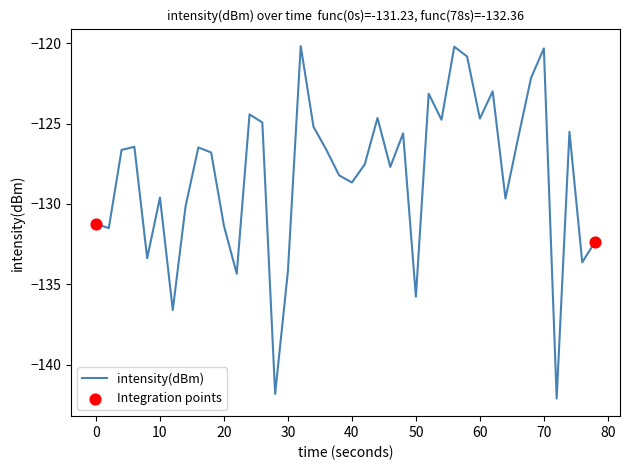

What is the difference between the maximum and minimum values?

21.9